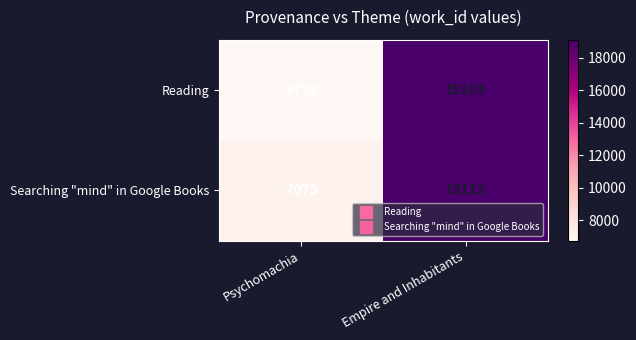

Which label corresponds to the largest value in the chart?

Empire and Inhabitants